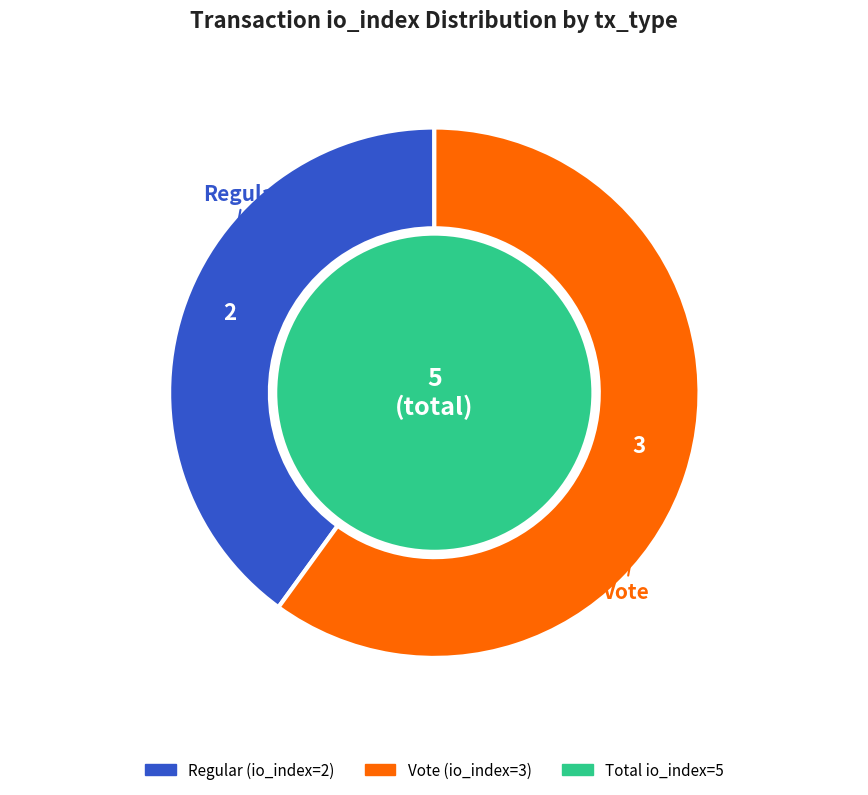

To the nearest percent, what is the difference between the largest and smallest slice percentages?

20%